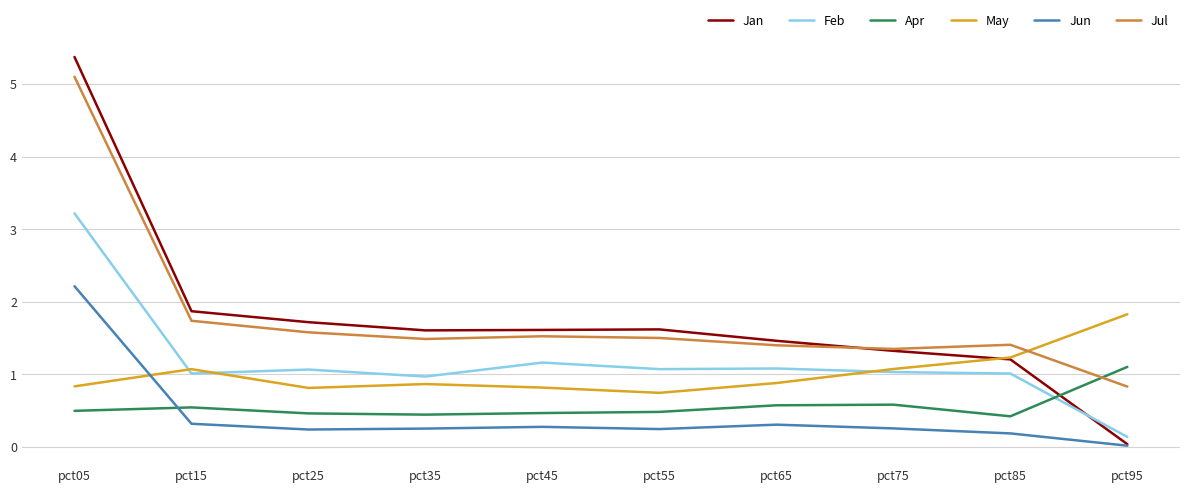

True or false: Jul and Feb cross at least once.

False